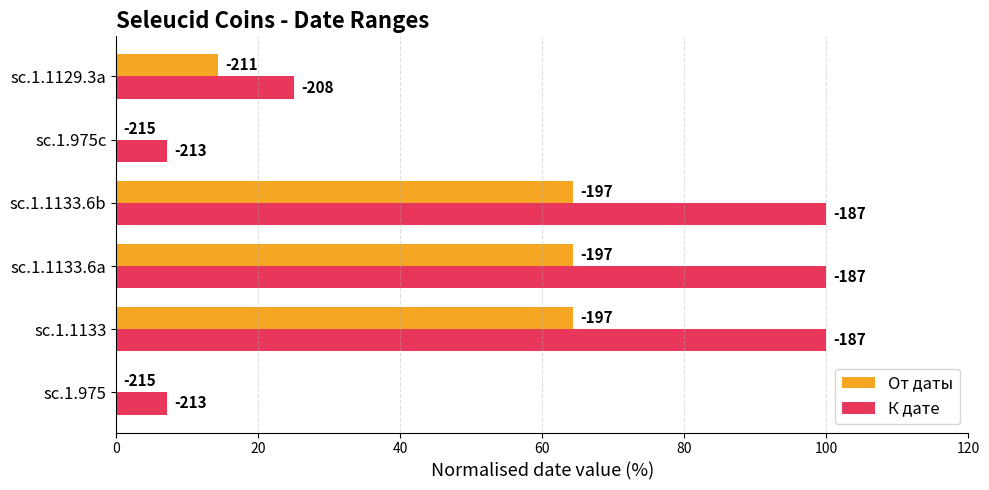

What are all the series names shown in the legend?

От даты, К дате